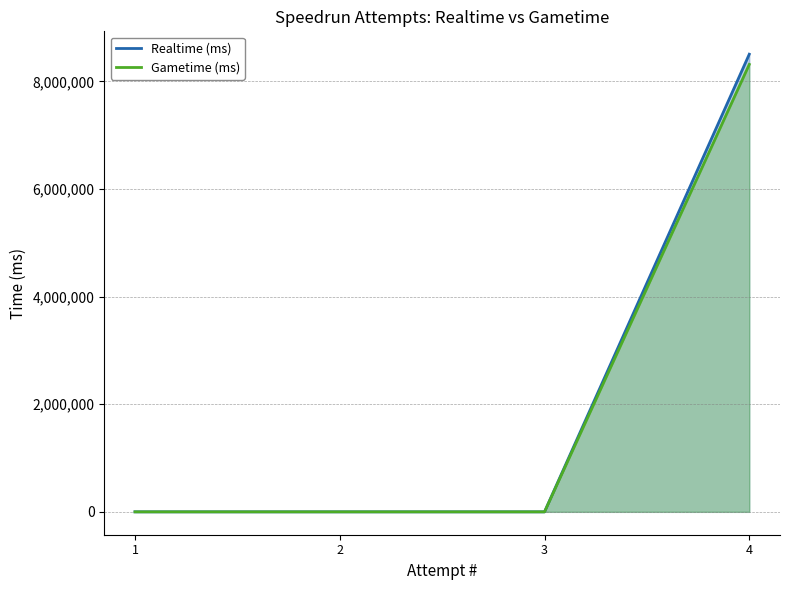

Which series has the widest spread of values?

Realtime (ms)